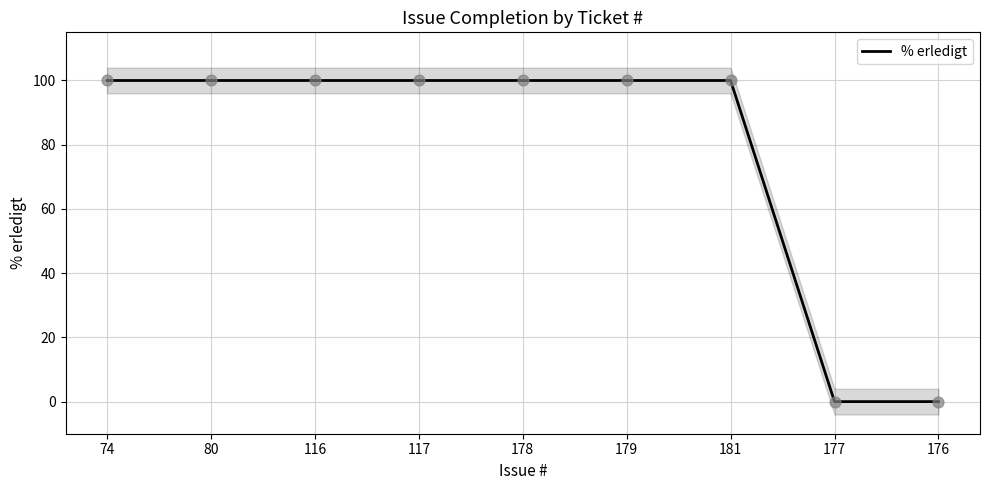

Which has a higher value, 80 or 116?

80